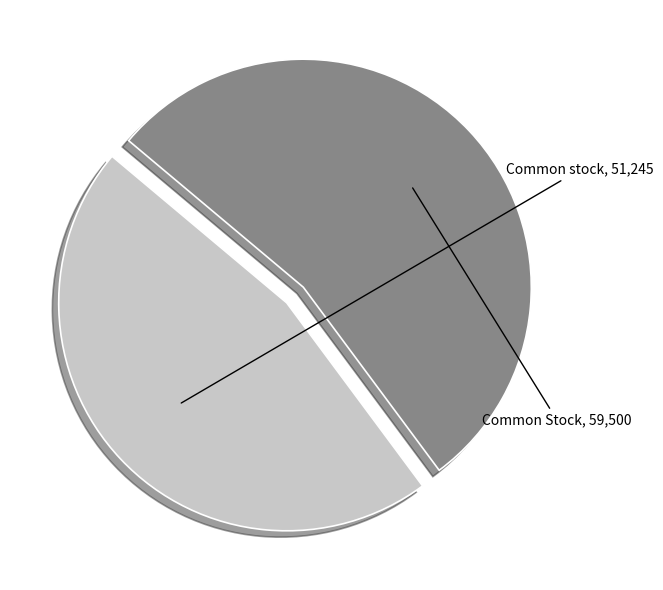

Is there a majority slice in this chart?

Yes